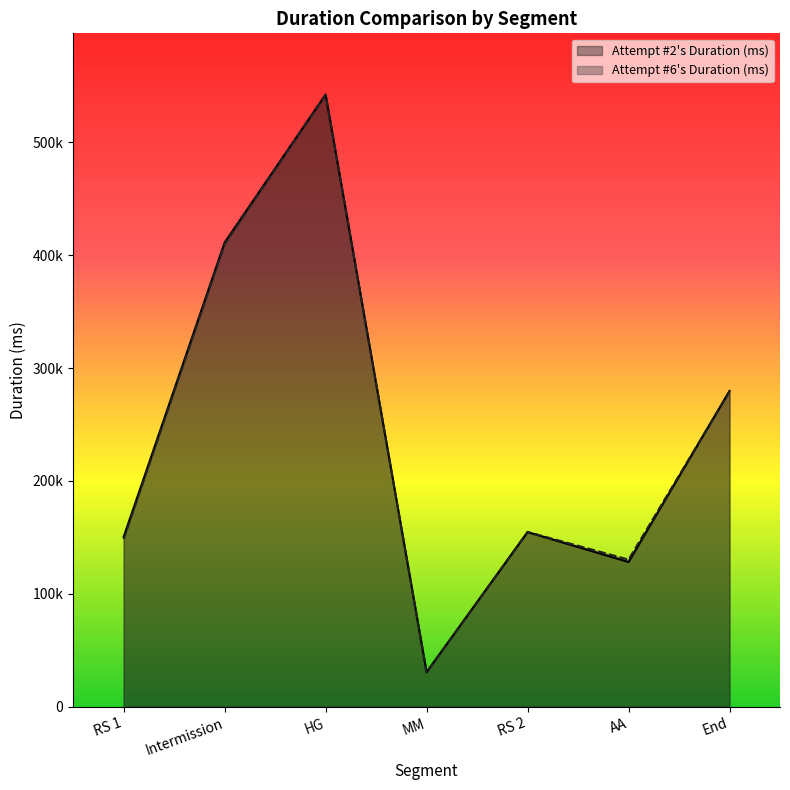

Reading left to right, extract all data points from this chart.

Attempt #2's Duration (ms): 150421	411181	542265	30713	154741	128220	279761
Attempt #6's Duration (ms): 148552	409901	542193	30441	154853	130364	279273